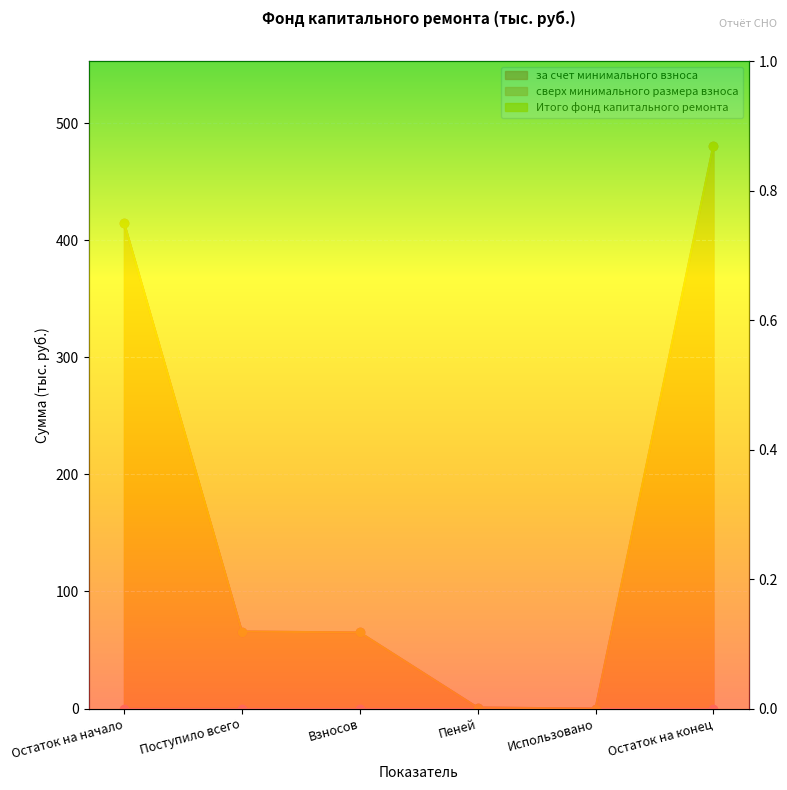

Reading left to right, transcribe all the data shown in this chart.

за счет минимального взноса: 415.2	65.8	65.0	0.8	0.0	480.9
Итого фонд капитального ремонта: 415.2	65.8	65.0	0.8	0.0	480.9